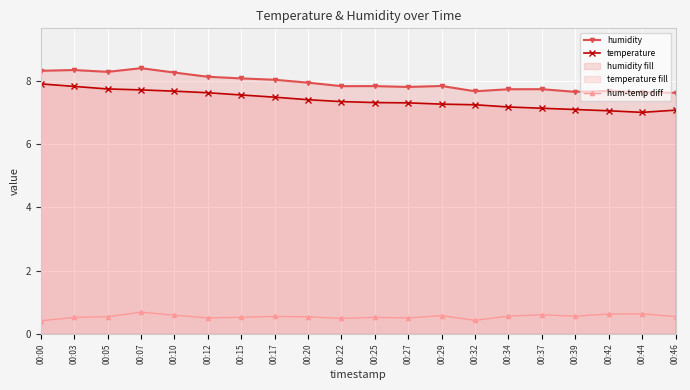

What is the value of the temperature point at the 16th from the left?

7.1